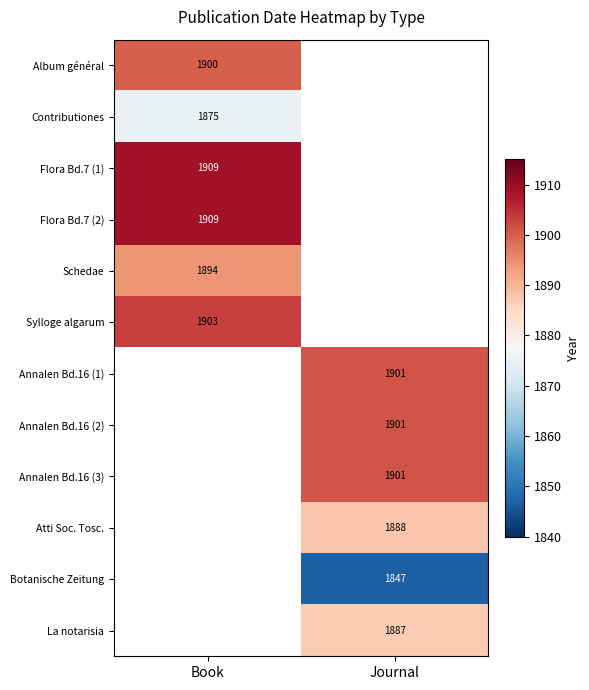

The value of La notarisia at Journal is 1099. True or false?

False